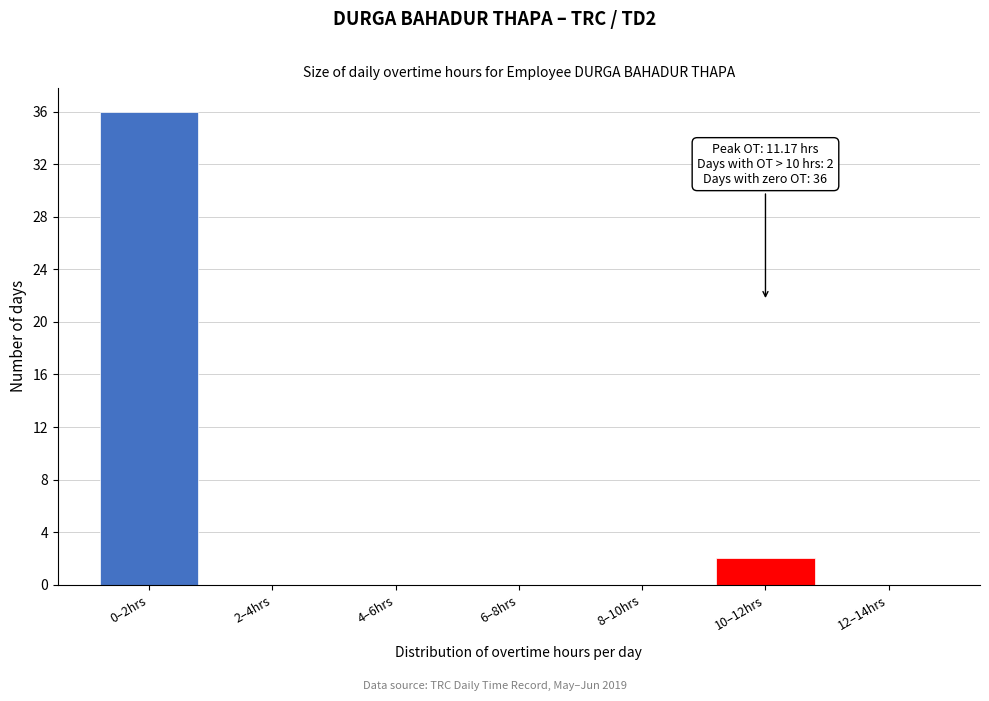

Reading left to right, transcribe all the data shown in this chart.

0–2hrs=36	2–4hrs=0	4–6hrs=0	6–8hrs=0	8–10hrs=0	10–12hrs=2	12–14hrs=0